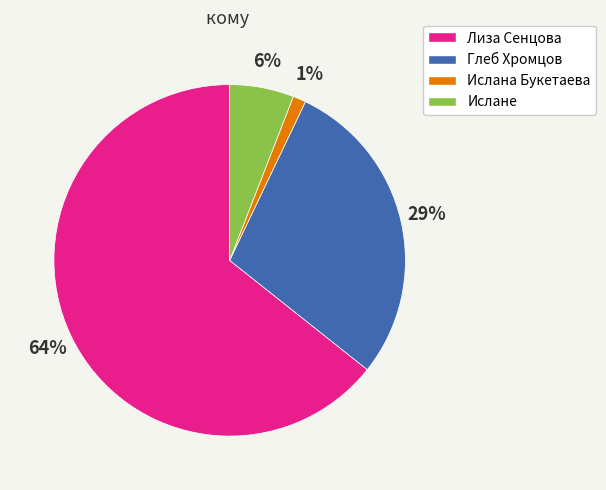

Does any single category account for the majority?

Yes